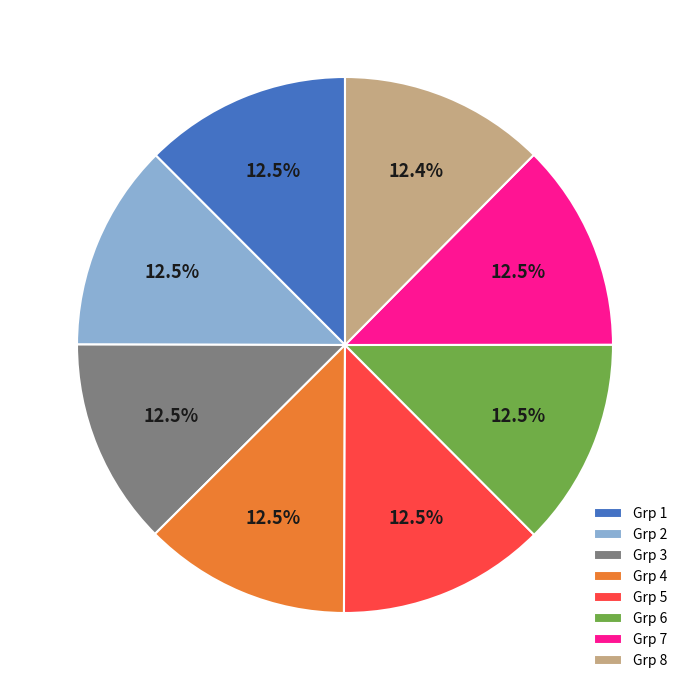

Is Grp 2 the majority of the pie?

No